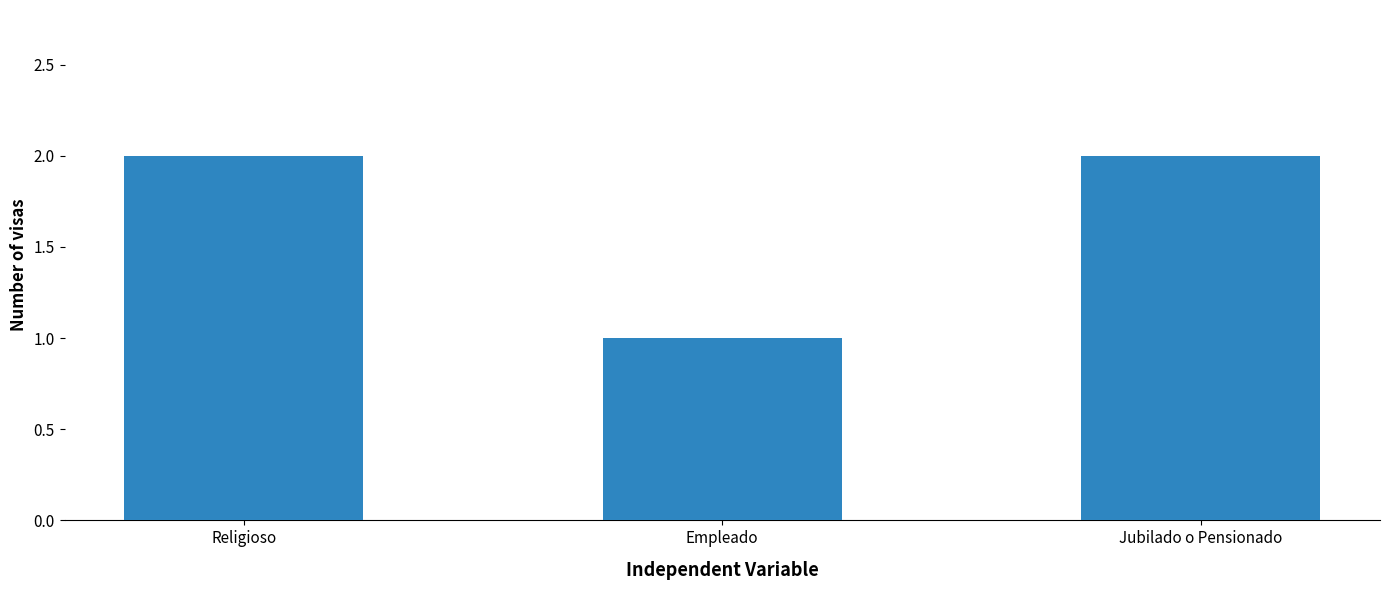

Which has a higher value, Empleado or Jubilado o Pensionado?

Jubilado o Pensionado